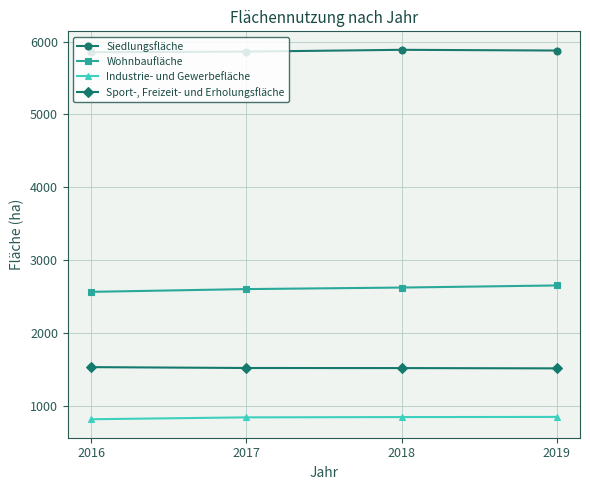

What is the value of the Siedlungsfläche point at the 1st from the left?

5854